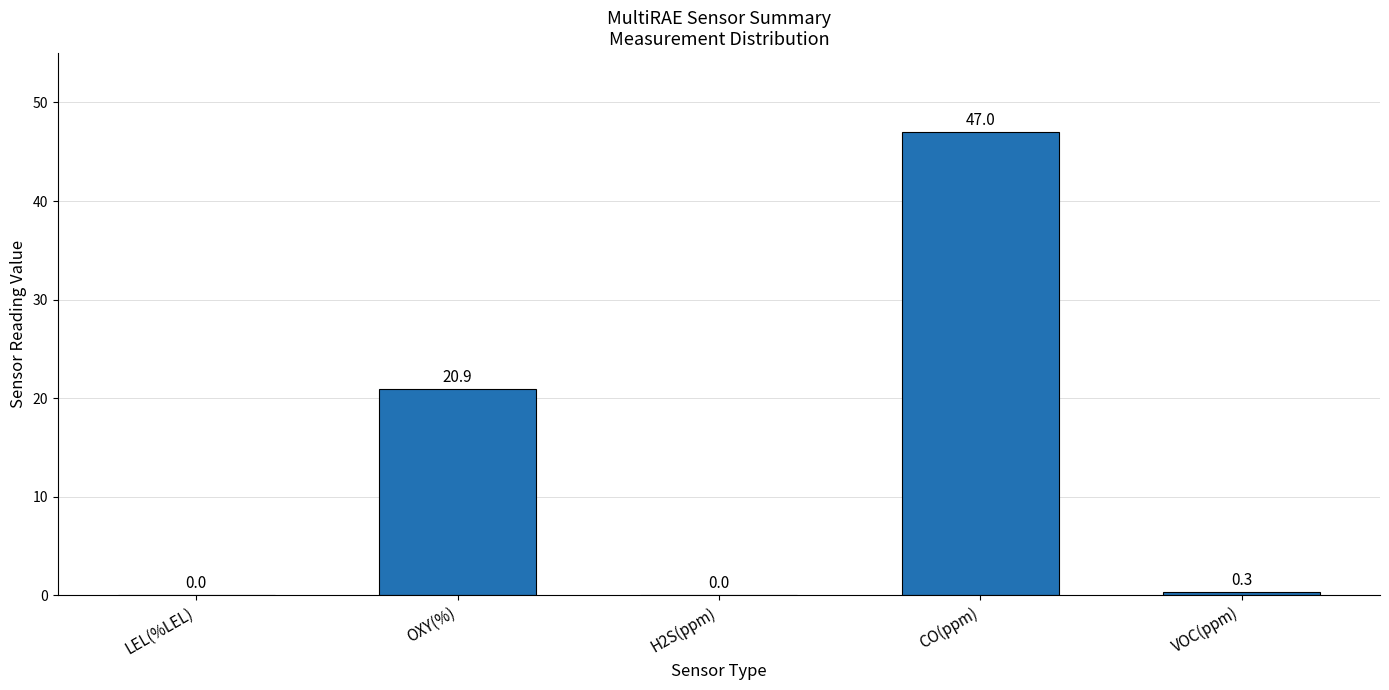

What is the sum of the values at CO(ppm) and H2S(ppm)?

47.0